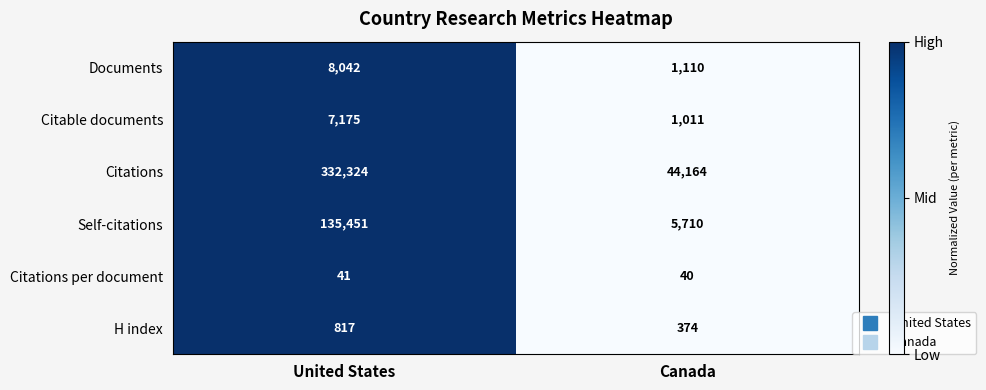

At which category does the chart reach its minimum across all series?

Canada